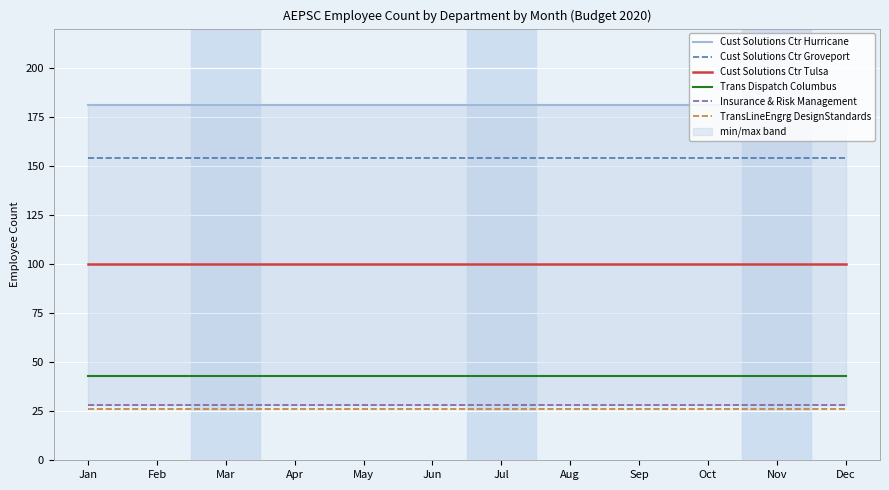

List the series in order of their peak value, highest first.

Cust Solutions Ctr Hurricane, Cust Solutions Ctr Groveport, Cust Solutions Ctr Tulsa, Trans Dispatch Columbus, Insurance & Risk Management, TransLineEngrg DesignStandards